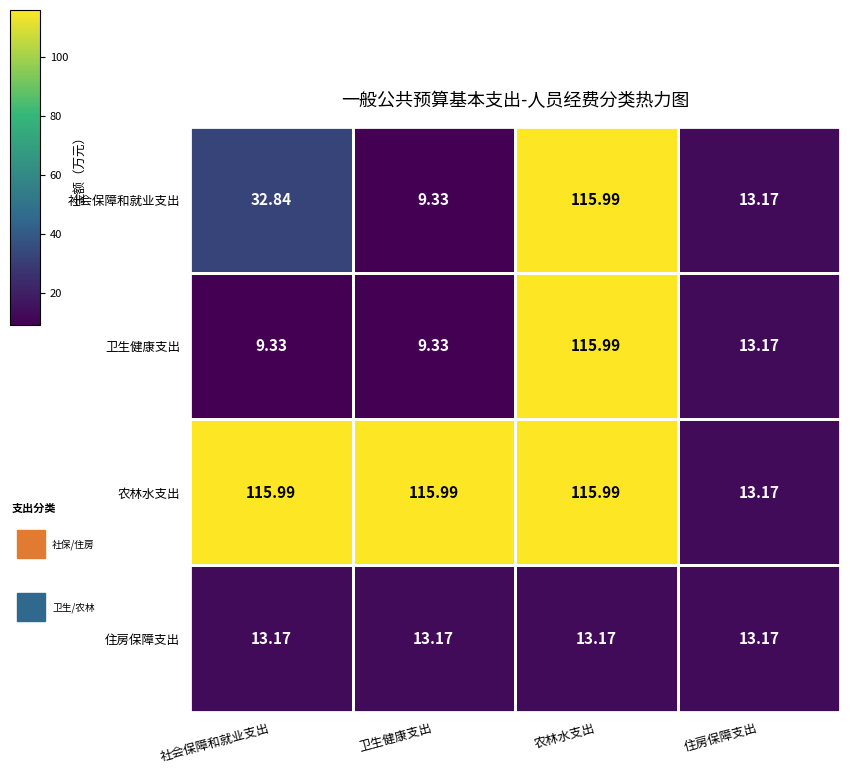

At which label does 社会保障和就业支出 reach its minimum?

卫生健康支出